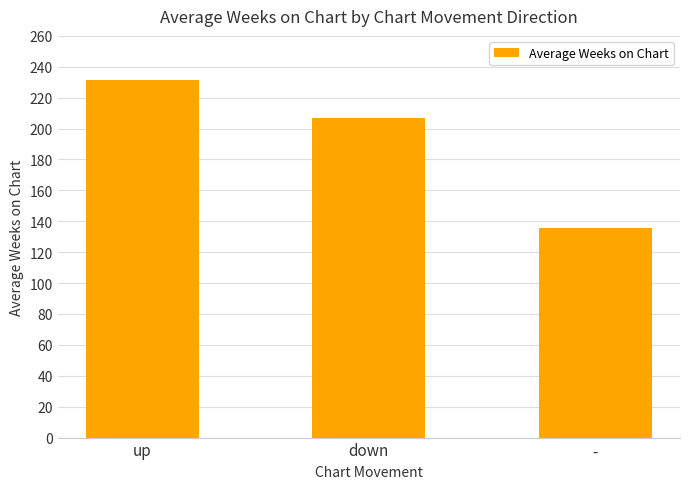

Where does the data first go above 207?

up